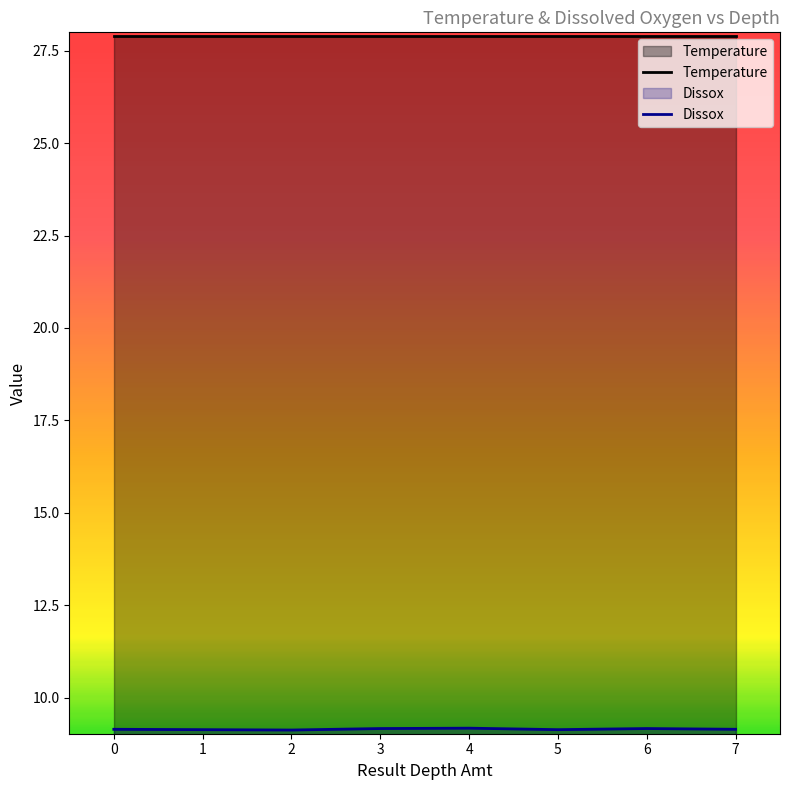

What is the difference between the maximum and minimum values?

0.1